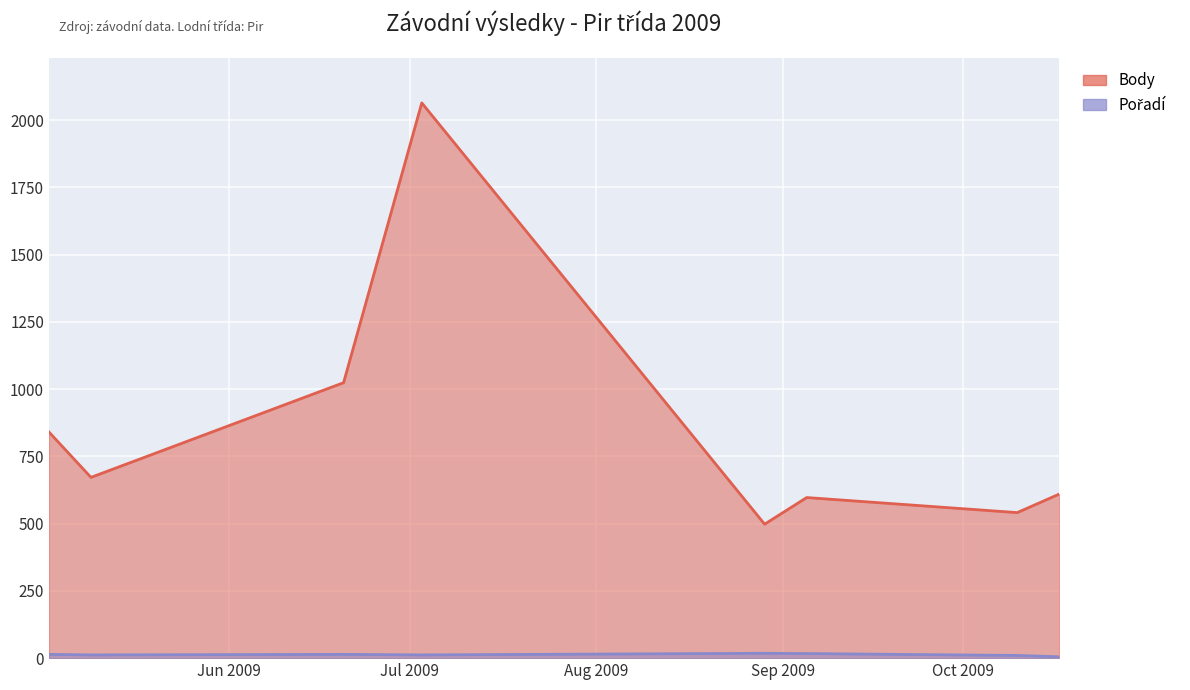

Is the value of Pořadí at 2009-05-09 greater than the value of Body at 2009-10-10?

No